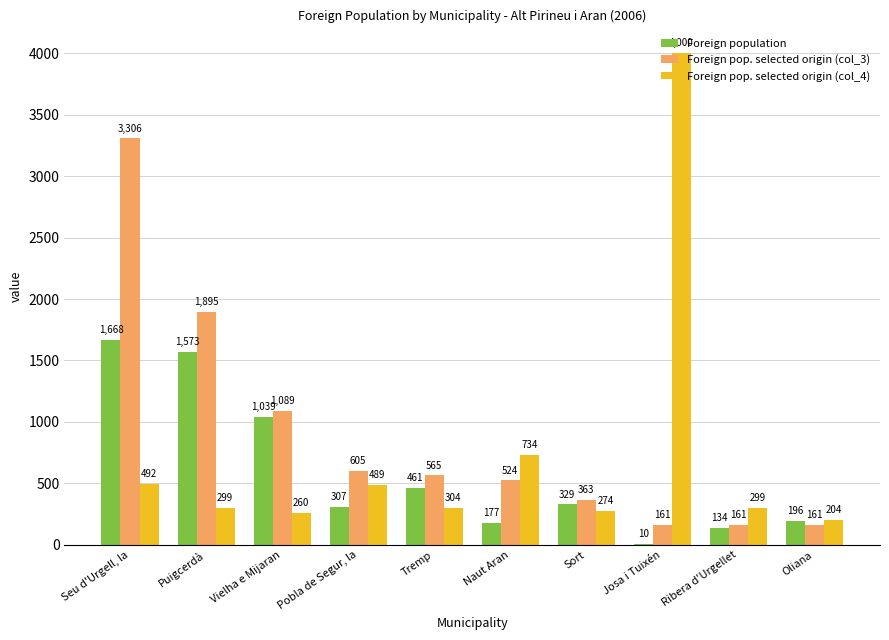

Is the value of Foreign pop. selected origin (col_4) at Puigcerdà greater than the value of Foreign pop. selected origin (col_3) at Pobla de Segur, la?

No